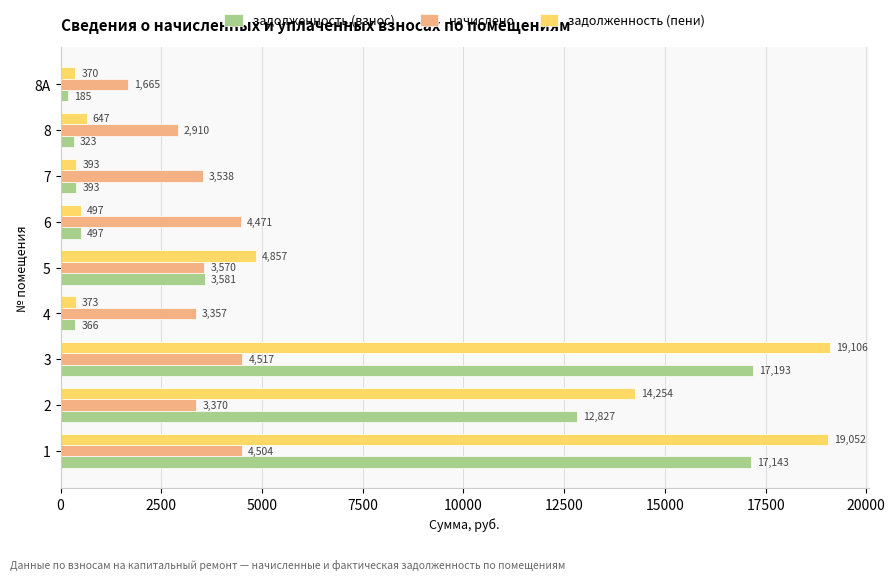

What is the sum of all задолженность (пени) values?

59549.1